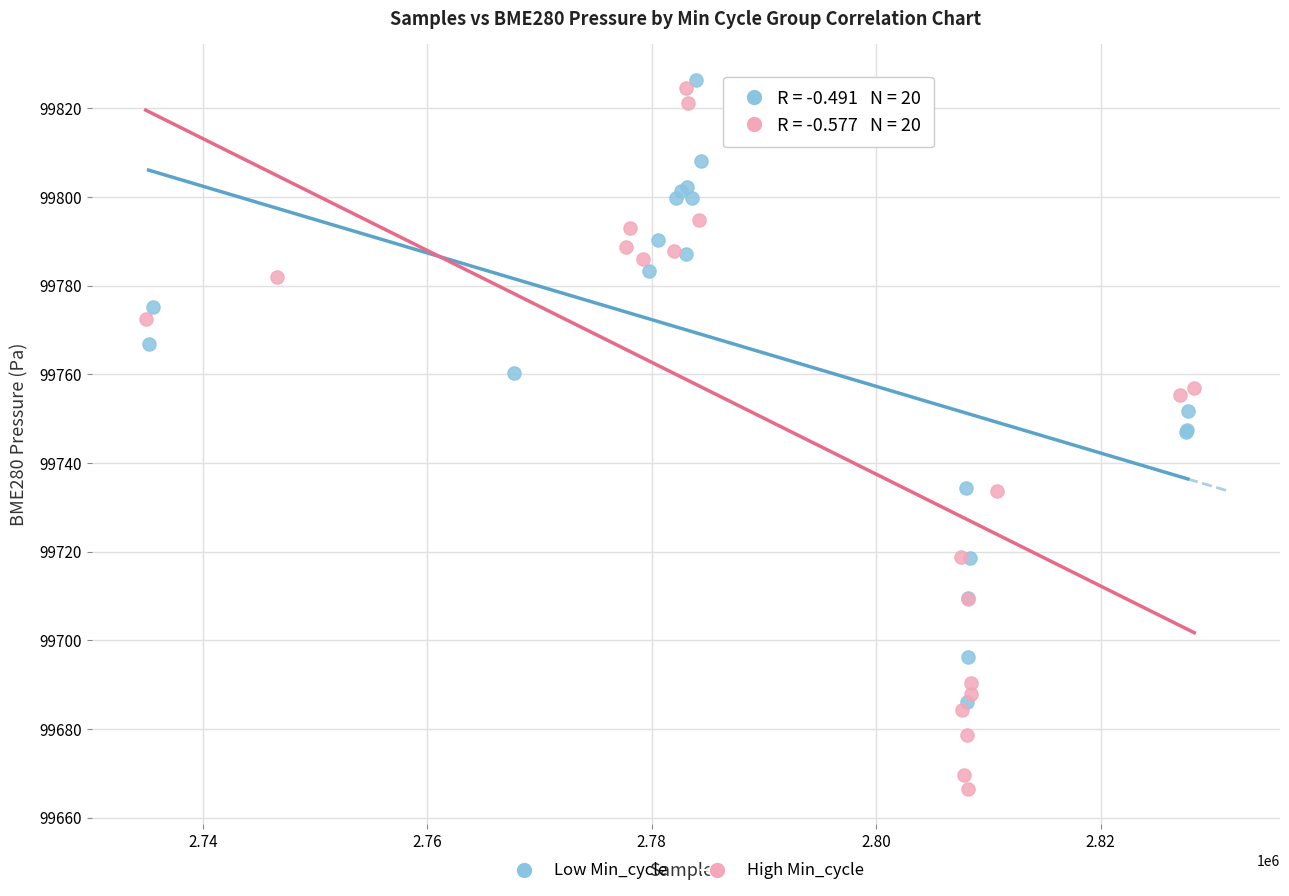

Which series contains the lowest Y value?

High Min_cycle